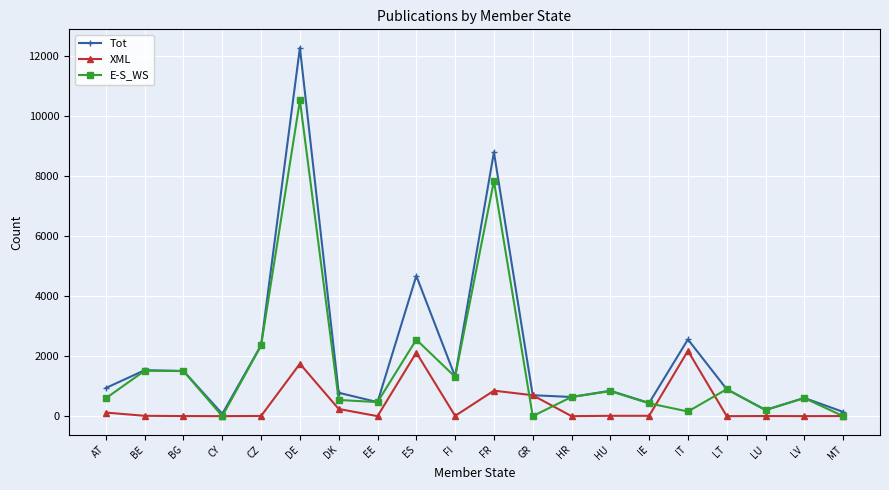

How many interior local valleys does the Tot series have?

6